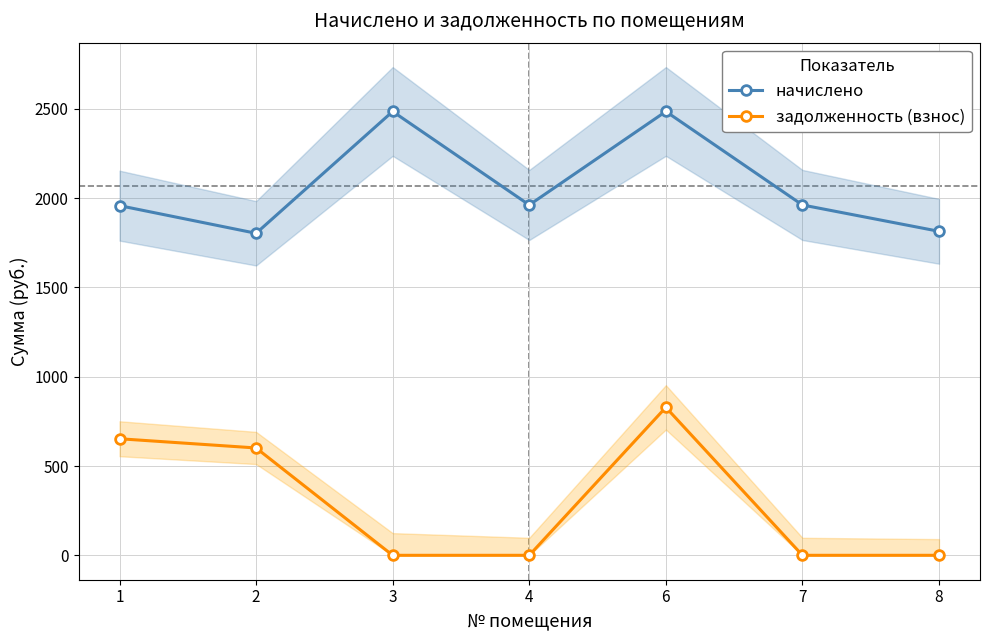

What are all the series names shown in the legend?

начислено, задолженность (взнос)